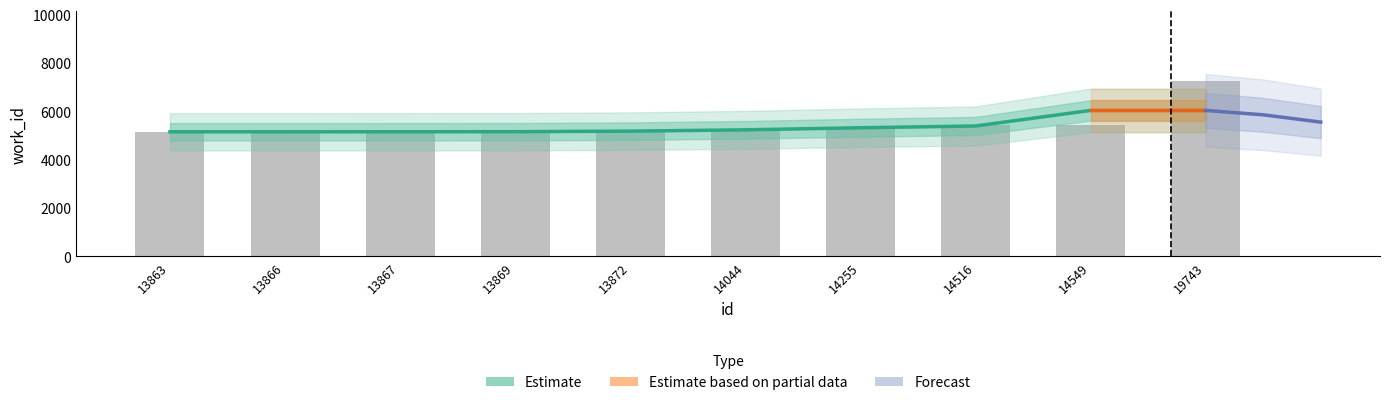

True or false: the data shows 9654 at 14549.

False